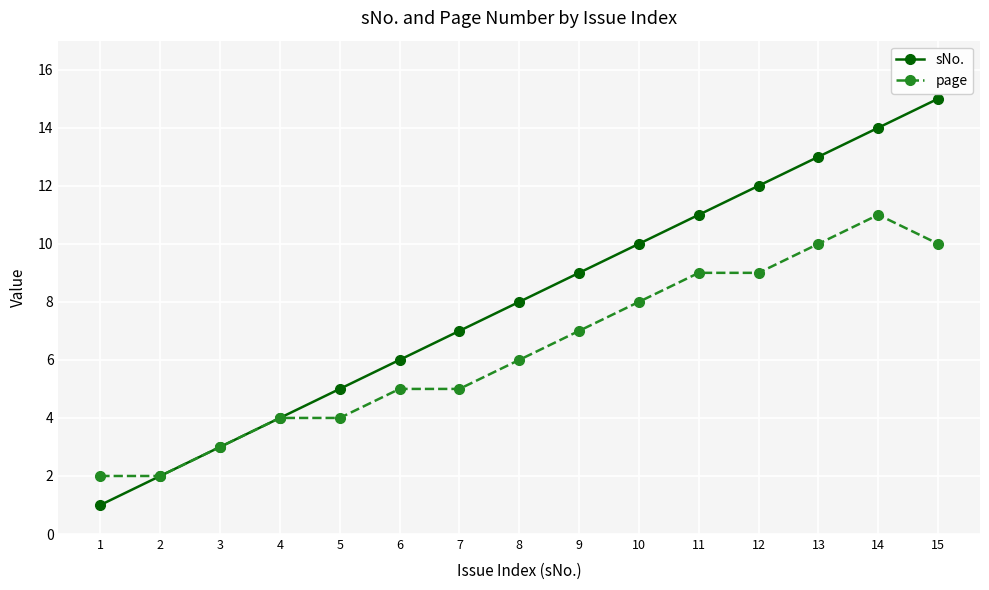

True or false: page has more than 0 points higher than both neighbors.

True